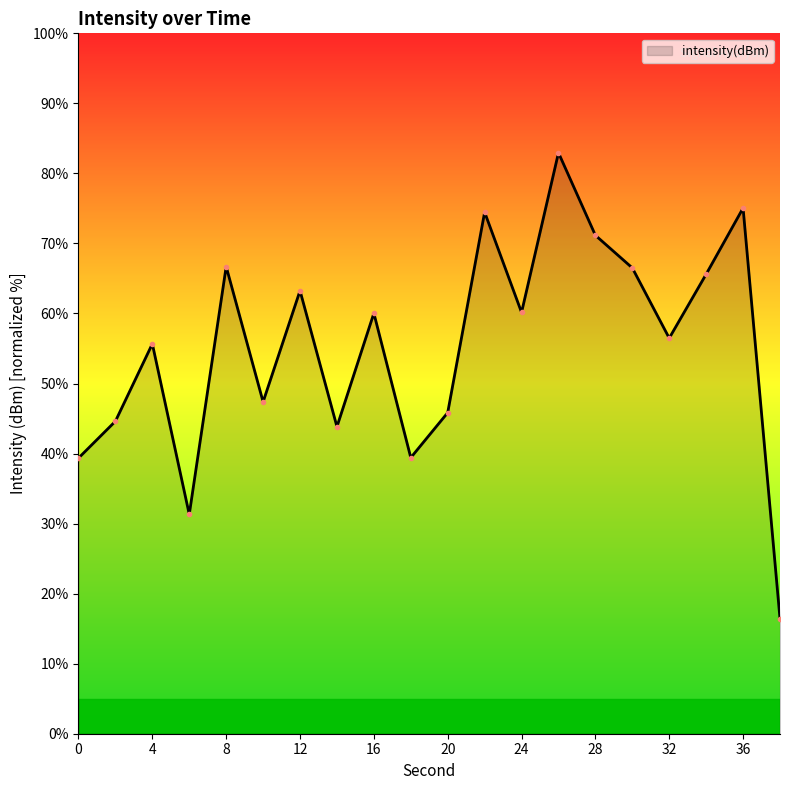

How many lines are shown in the chart?

1